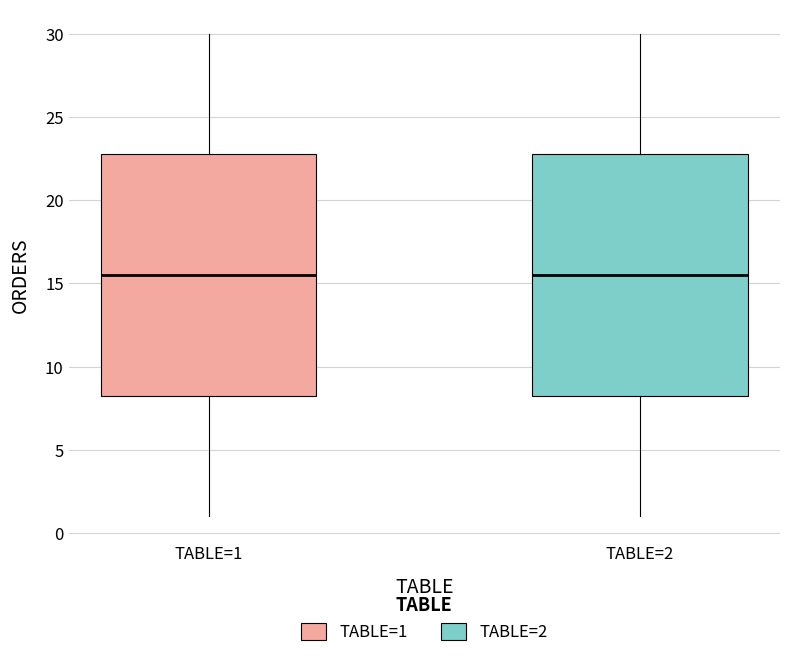

Where is the lower edge of the box for TABLE=2 on the y-axis? The values are not printed on the chart, so give them approximately, as read against the axis.

8.5